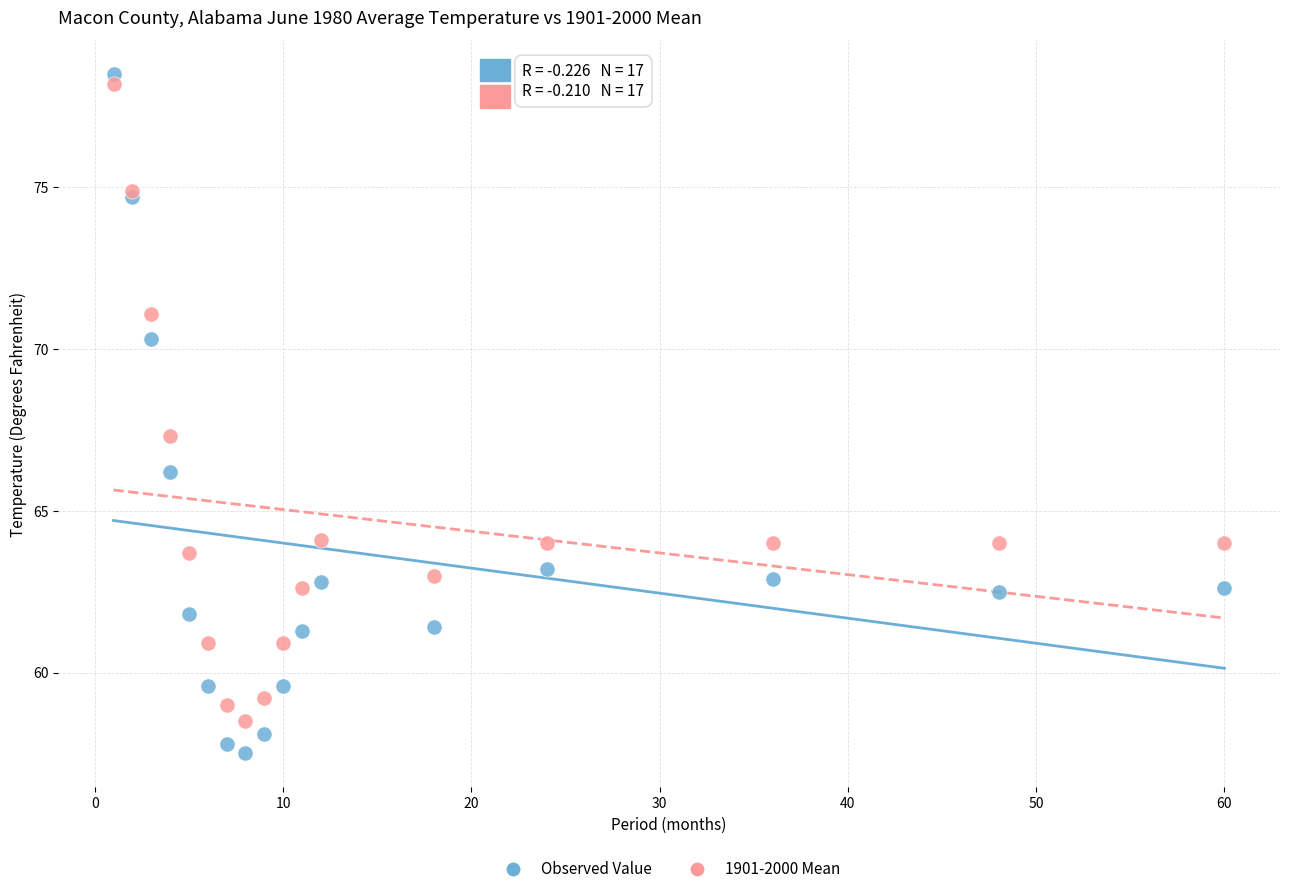

Which series has the largest Y range (max minus min)?

Observed Value